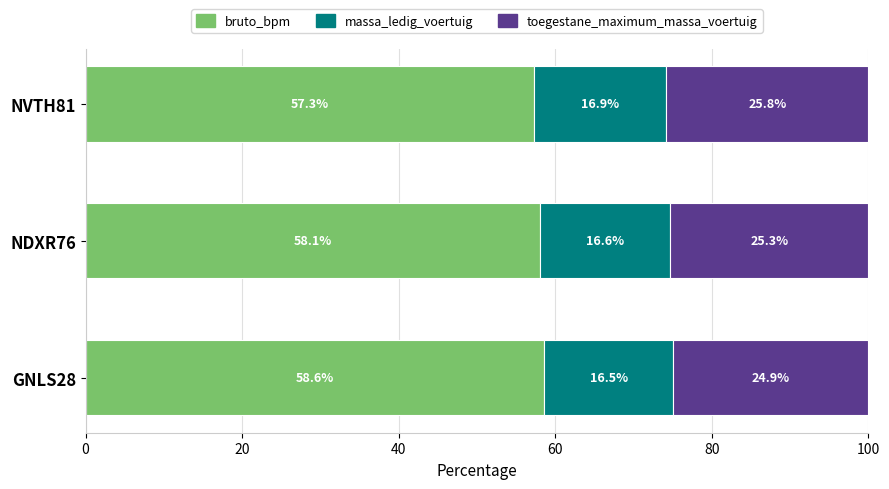

True or false: bruto_bpm has a value of 14.0 at NVTH81.

False